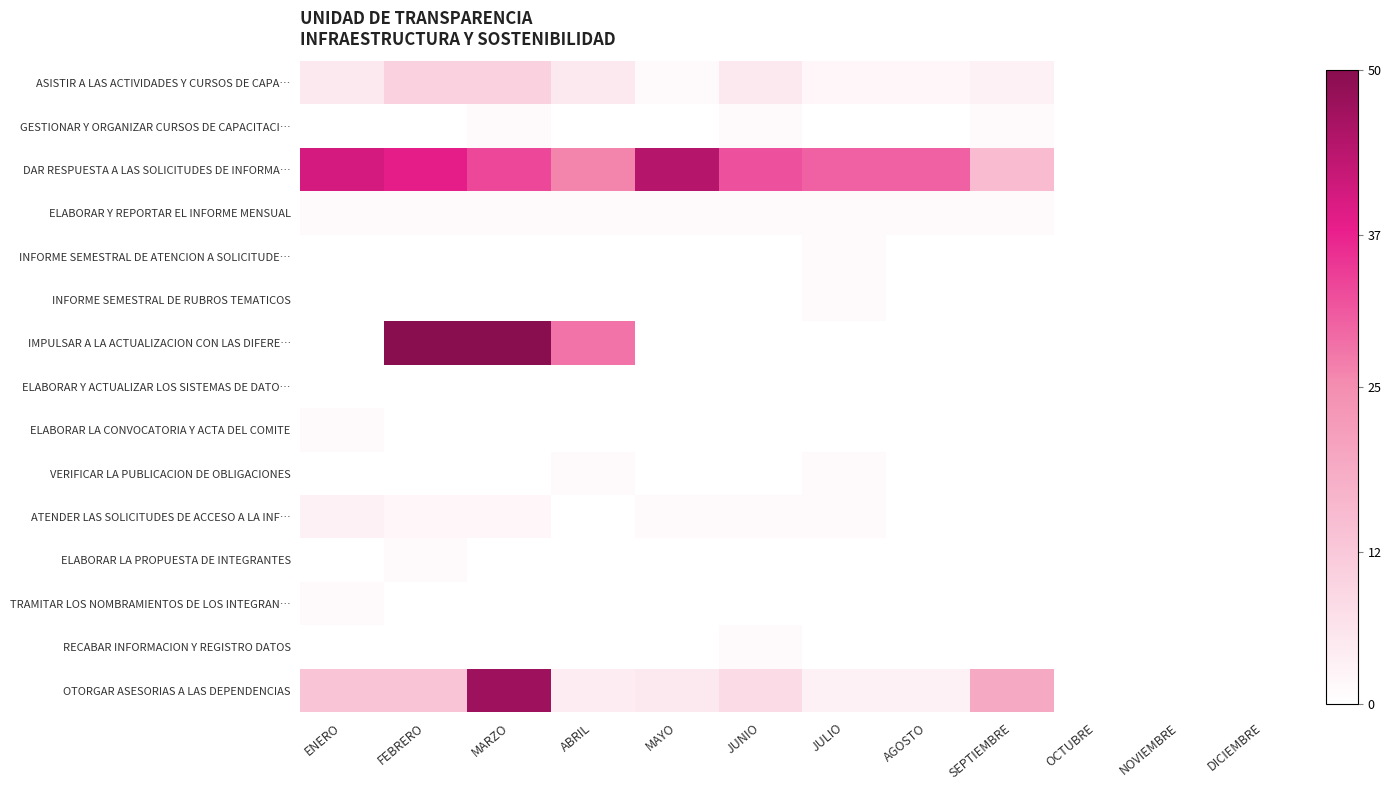

Reading right to left, extract all data points from this chart.

ASISTIR A LAS ACTIVIDADES Y CURSOS DE CAPA…: DICIEMBRE=0	NOVIEMBRE=0	OCTUBRE=0	SEPTIEMBRE=3	AGOSTO=2	JULIO=2	JUNIO=5	MAYO=1	ABRIL=5	MARZO=10	FEBRERO=10	ENERO=5
GESTIONAR Y ORGANIZAR CURSOS DE CAPACITACI…: DICIEMBRE=0	NOVIEMBRE=0	OCTUBRE=0	SEPTIEMBRE=1	AGOSTO=0	JULIO=0	JUNIO=1	MAYO=0	ABRIL=0	MARZO=1	FEBRERO=0	ENERO=0
DAR RESPUESTA A LAS SOLICITUDES DE INFORMA…: DICIEMBRE=0	NOVIEMBRE=0	OCTUBRE=0	SEPTIEMBRE=15	AGOSTO=30	JULIO=30	JUNIO=32	MAYO=44	ABRIL=26	MARZO=33	FEBRERO=38	ENERO=40
ELABORAR Y REPORTAR EL INFORME MENSUAL: DICIEMBRE=0	NOVIEMBRE=0	OCTUBRE=0	SEPTIEMBRE=1	AGOSTO=1	JULIO=1	JUNIO=1	MAYO=1	ABRIL=1	MARZO=1	FEBRERO=1	ENERO=1
INFORME SEMESTRAL DE ATENCION A SOLICITUDE…: DICIEMBRE=0	NOVIEMBRE=0	OCTUBRE=0	SEPTIEMBRE=0	AGOSTO=0	JULIO=1	JUNIO=0	MAYO=0	ABRIL=0	MARZO=0	FEBRERO=0	ENERO=0
INFORME SEMESTRAL DE RUBROS TEMATICOS: DICIEMBRE=0	NOVIEMBRE=0	OCTUBRE=0	SEPTIEMBRE=0	AGOSTO=0	JULIO=1	JUNIO=0	MAYO=0	ABRIL=0	MARZO=0	FEBRERO=0	ENERO=0
IMPULSAR A LA ACTUALIZACION CON LAS DIFERE…: DICIEMBRE=0	NOVIEMBRE=0	OCTUBRE=0	SEPTIEMBRE=0	AGOSTO=0	JULIO=0	JUNIO=0	MAYO=0	ABRIL=28	MARZO=50	FEBRERO=50	ENERO=0
ELABORAR Y ACTUALIZAR LOS SISTEMAS DE DATO…: DICIEMBRE=0	NOVIEMBRE=0	OCTUBRE=0	SEPTIEMBRE=0	AGOSTO=0	JULIO=0	JUNIO=0	MAYO=0	ABRIL=0	MARZO=0	FEBRERO=0	ENERO=0
ELABORAR LA CONVOCATORIA Y ACTA DEL COMITE: DICIEMBRE=0	NOVIEMBRE=0	OCTUBRE=0	SEPTIEMBRE=0	AGOSTO=0	JULIO=0	JUNIO=0	MAYO=0	ABRIL=0	MARZO=0	FEBRERO=0	ENERO=1
VERIFICAR LA PUBLICACION DE OBLIGACIONES: DICIEMBRE=0	NOVIEMBRE=0	OCTUBRE=0	SEPTIEMBRE=0	AGOSTO=0	JULIO=1	JUNIO=0	MAYO=0	ABRIL=1	MARZO=0	FEBRERO=0	ENERO=0
ATENDER LAS SOLICITUDES DE ACCESO A LA INF…: DICIEMBRE=0	NOVIEMBRE=0	OCTUBRE=0	SEPTIEMBRE=0	AGOSTO=0	JULIO=1	JUNIO=1	MAYO=1	ABRIL=0	MARZO=2	FEBRERO=2	ENERO=3
ELABORAR LA PROPUESTA DE INTEGRANTES: DICIEMBRE=0	NOVIEMBRE=0	OCTUBRE=0	SEPTIEMBRE=0	AGOSTO=0	JULIO=0	JUNIO=0	MAYO=0	ABRIL=0	MARZO=0	FEBRERO=1	ENERO=0
TRAMITAR LOS NOMBRAMIENTOS DE LOS INTEGRAN…: DICIEMBRE=0	NOVIEMBRE=0	OCTUBRE=0	SEPTIEMBRE=0	AGOSTO=0	JULIO=0	JUNIO=0	MAYO=0	ABRIL=0	MARZO=0	FEBRERO=0	ENERO=1
RECABAR INFORMACION Y REGISTRO DATOS: DICIEMBRE=0	NOVIEMBRE=0	OCTUBRE=0	SEPTIEMBRE=0	AGOSTO=0	JULIO=0	JUNIO=1	MAYO=0	ABRIL=0	MARZO=0	FEBRERO=0	ENERO=0
OTORGAR ASESORIAS A LAS DEPENDENCIAS: DICIEMBRE=0	NOVIEMBRE=0	OCTUBRE=0	SEPTIEMBRE=19	AGOSTO=3	JULIO=3	JUNIO=8	MAYO=5	ABRIL=4	MARZO=47	FEBRERO=13	ENERO=13